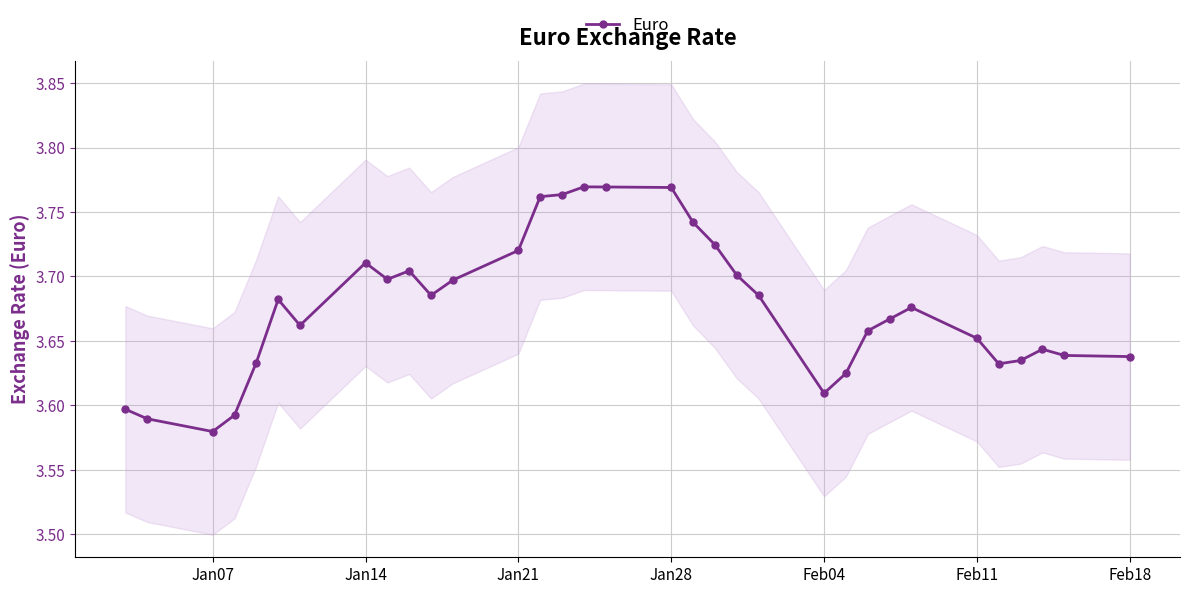

Which category has the lowest value in the Euro series?

Jan07